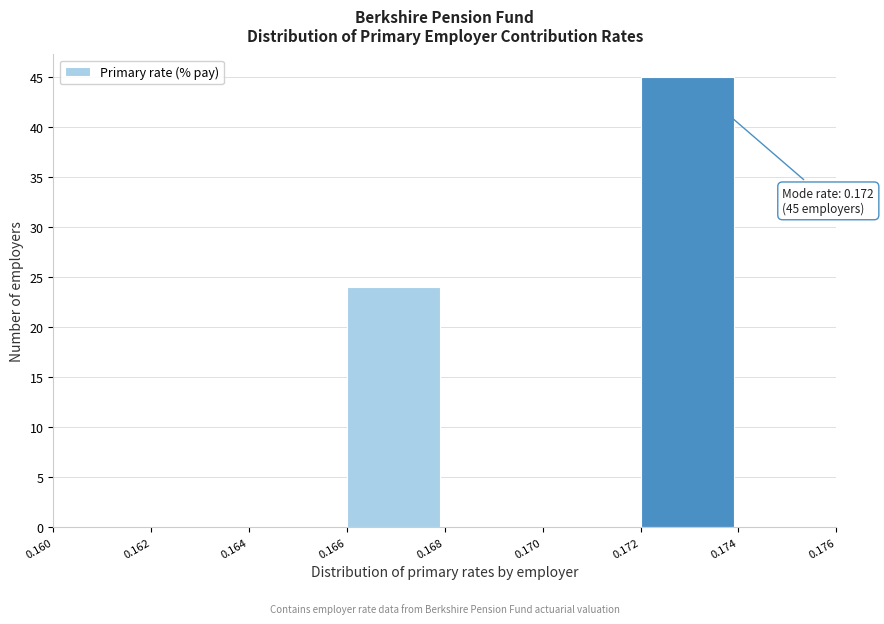

Over which range of the x-axis is the bar tallest?

0.172 to 0.174